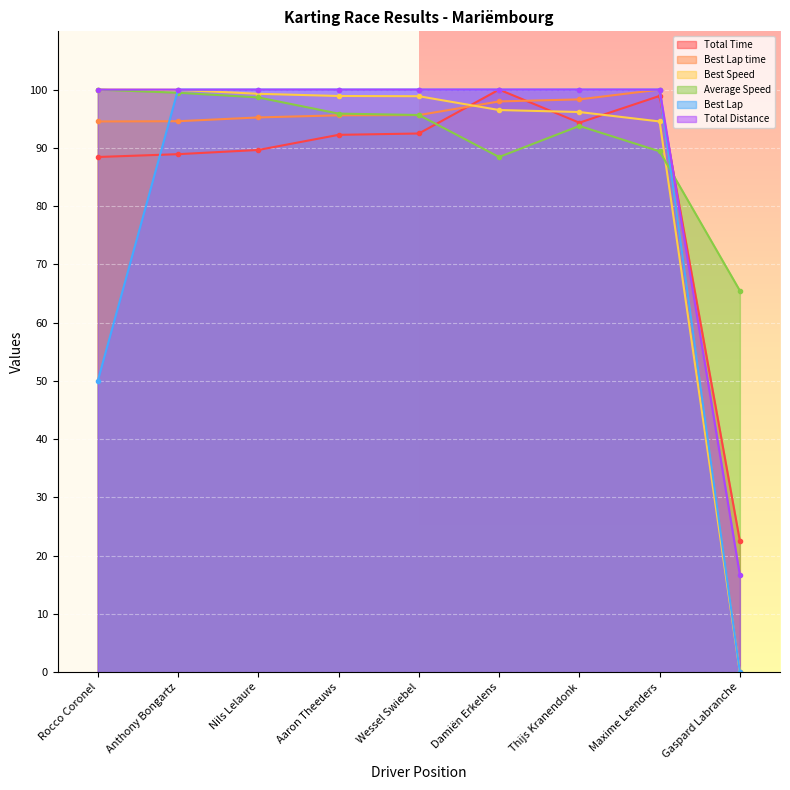

At Rocco Coronel, list the series in order from largest to smallest.

Best Speed, Average Speed, Total Distance, Best Lap time, Total Time, Best Lap